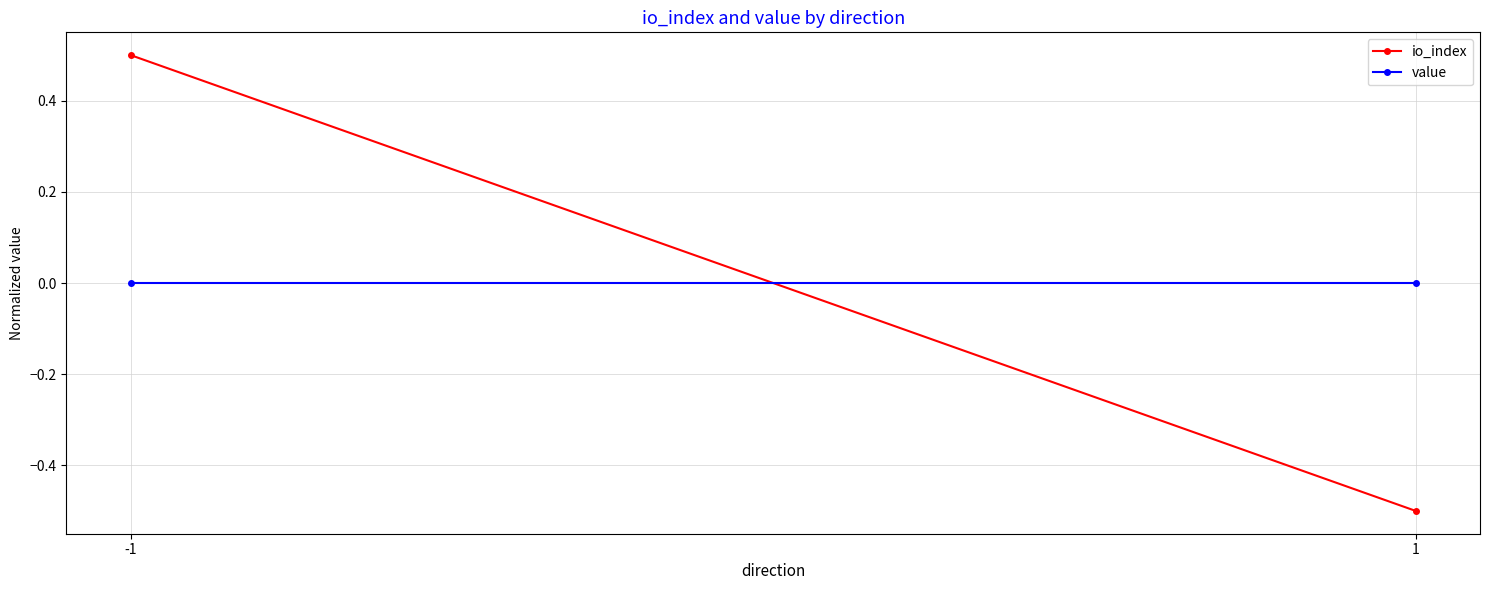

Which series has the largest range (max minus min)?

io_index